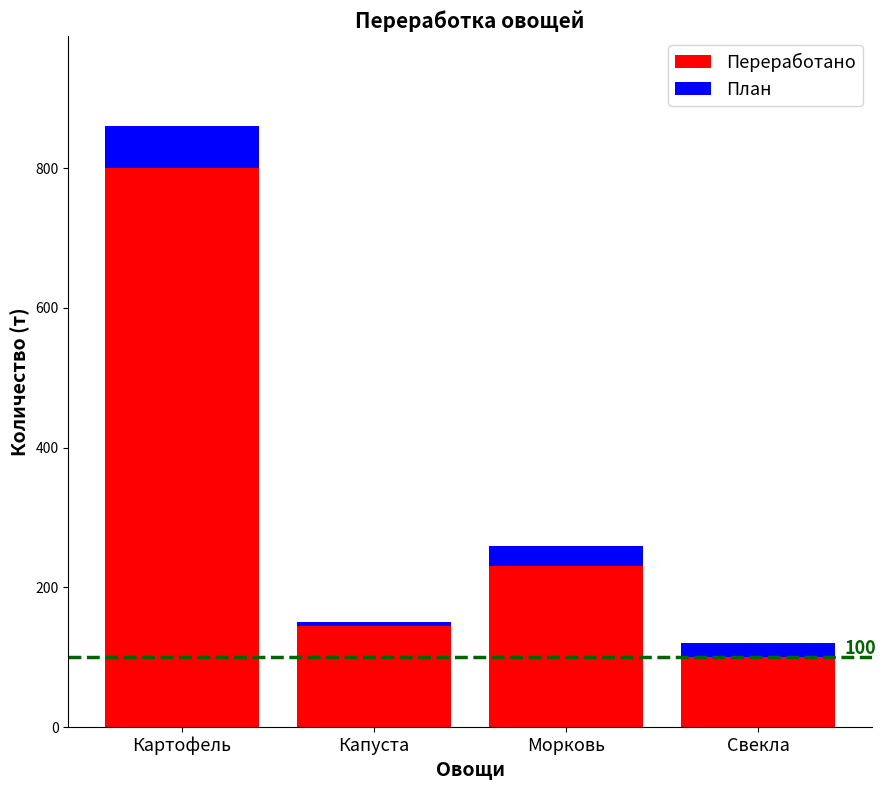

Rank the categories by Переработано value from lowest to highest.

Свекла, Капуста, Морковь, Картофель